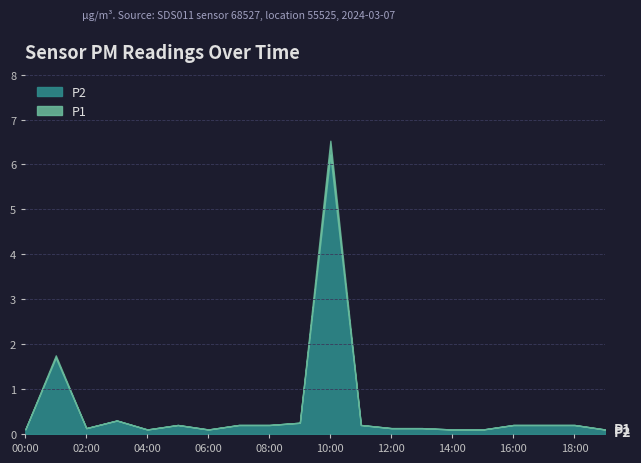

What is the difference between the highest and lowest values at 10:00?

0.3